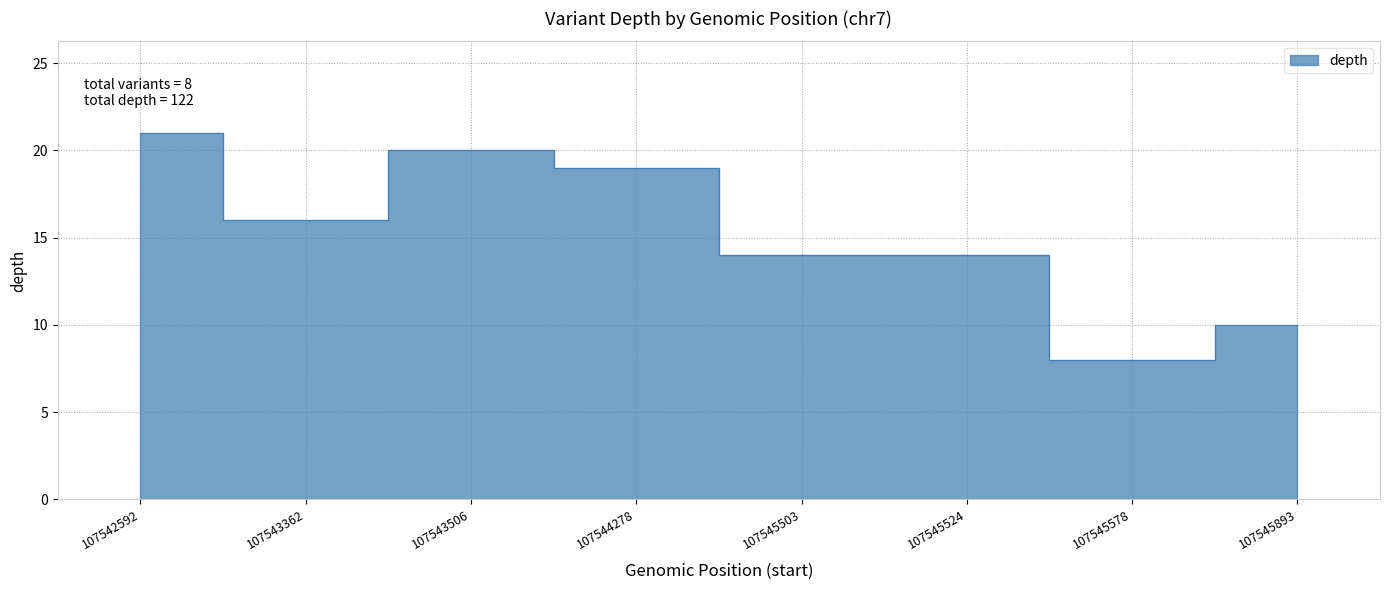

What is the value of the 7th point from the left?

8